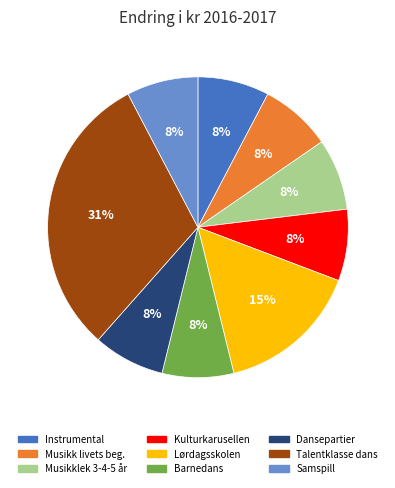

Does Samspill account for over 50% of the chart?

No